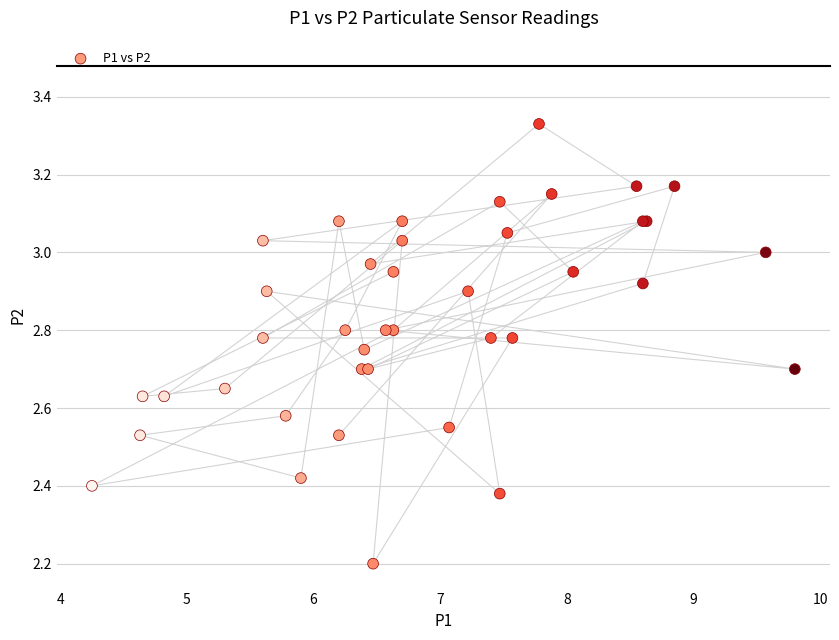

What Y value in the scatter plot is closest to 2?

2.2